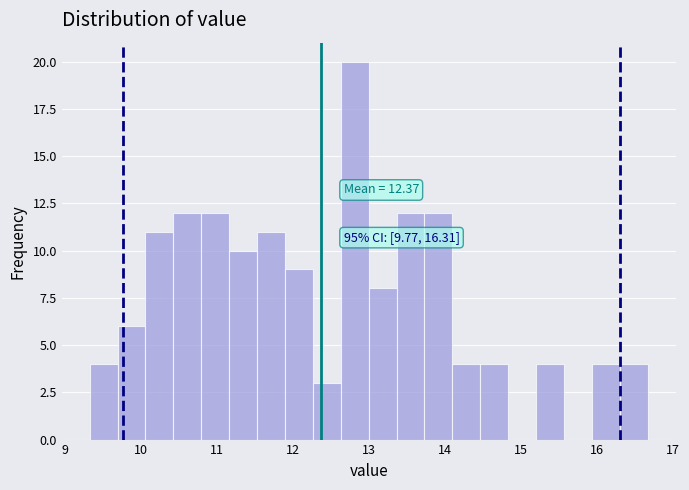

Around what value on the x-axis is the tallest bar? Give the approximate position of its centre, as read against the axis.

12.8